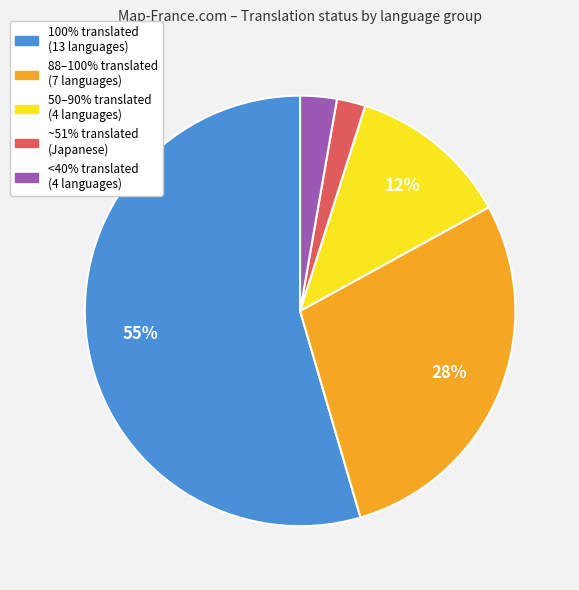

Between <40% translated (4 languages) and 100% translated (13 languages), which is larger?

100% translated (13 languages)